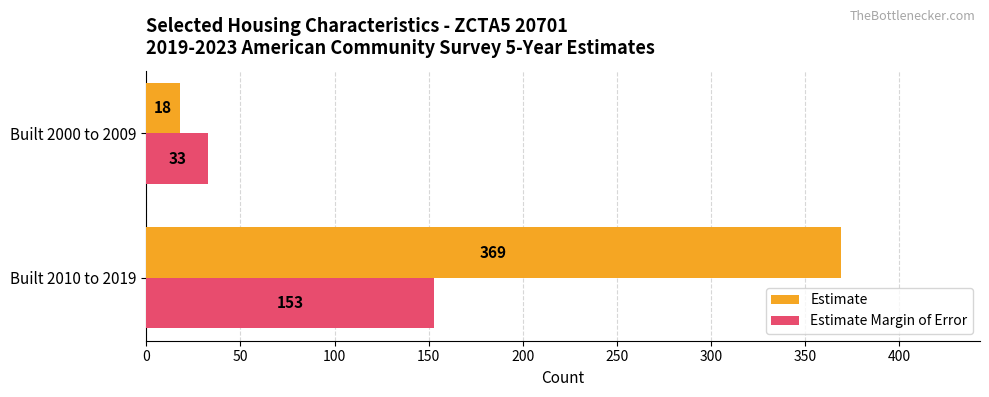

What is the minimum value for Estimate?

18